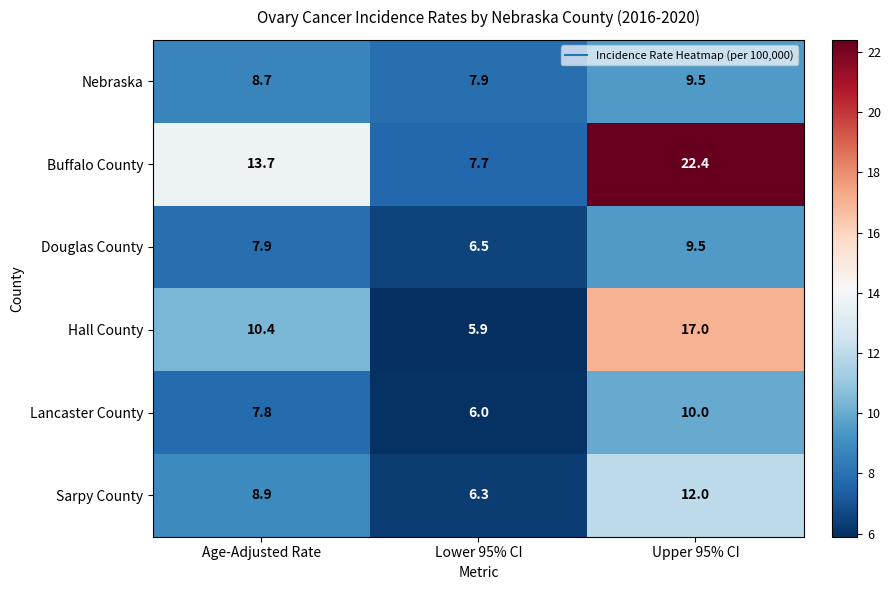

Where is Buffalo County nearest to the value 15?

Age-Adjusted Rate